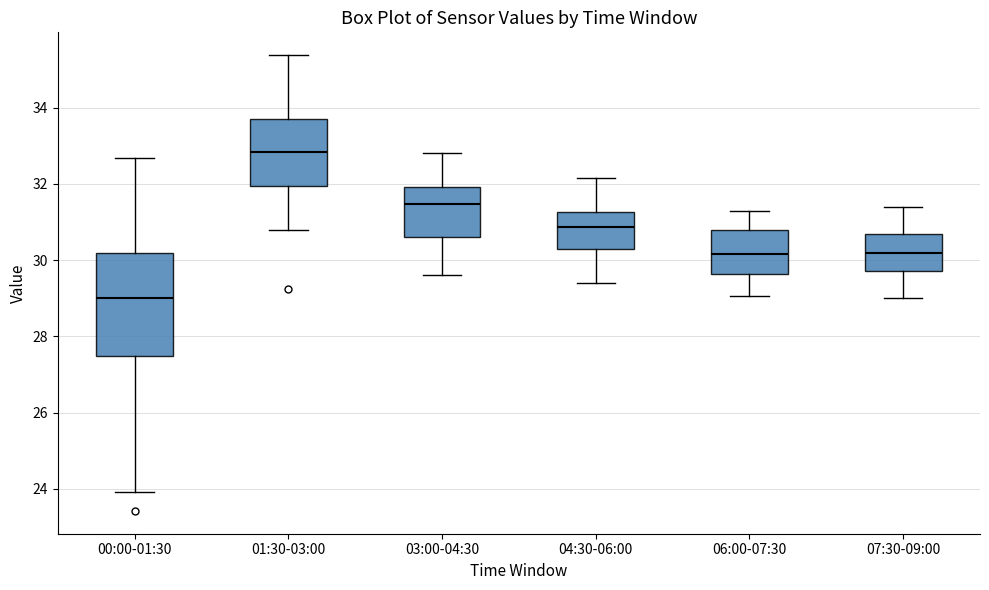

Where does the upper whisker of the box for 07:30-09:00 end on the y-axis? The values are not printed on the chart, so give them approximately, as read against the axis.

31.4